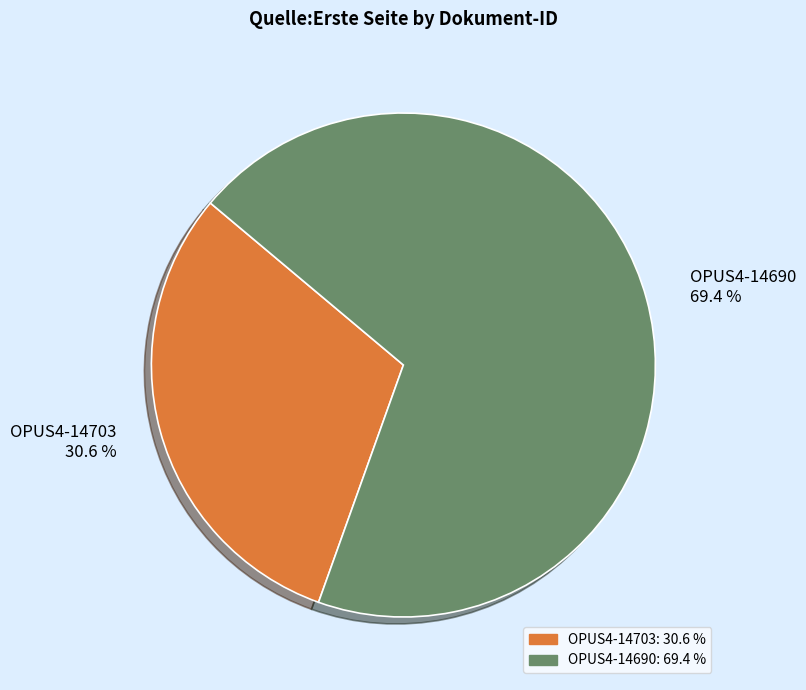

Combined, what portion of the pie is OPUS4-14703 and OPUS4-14690?

100.0%